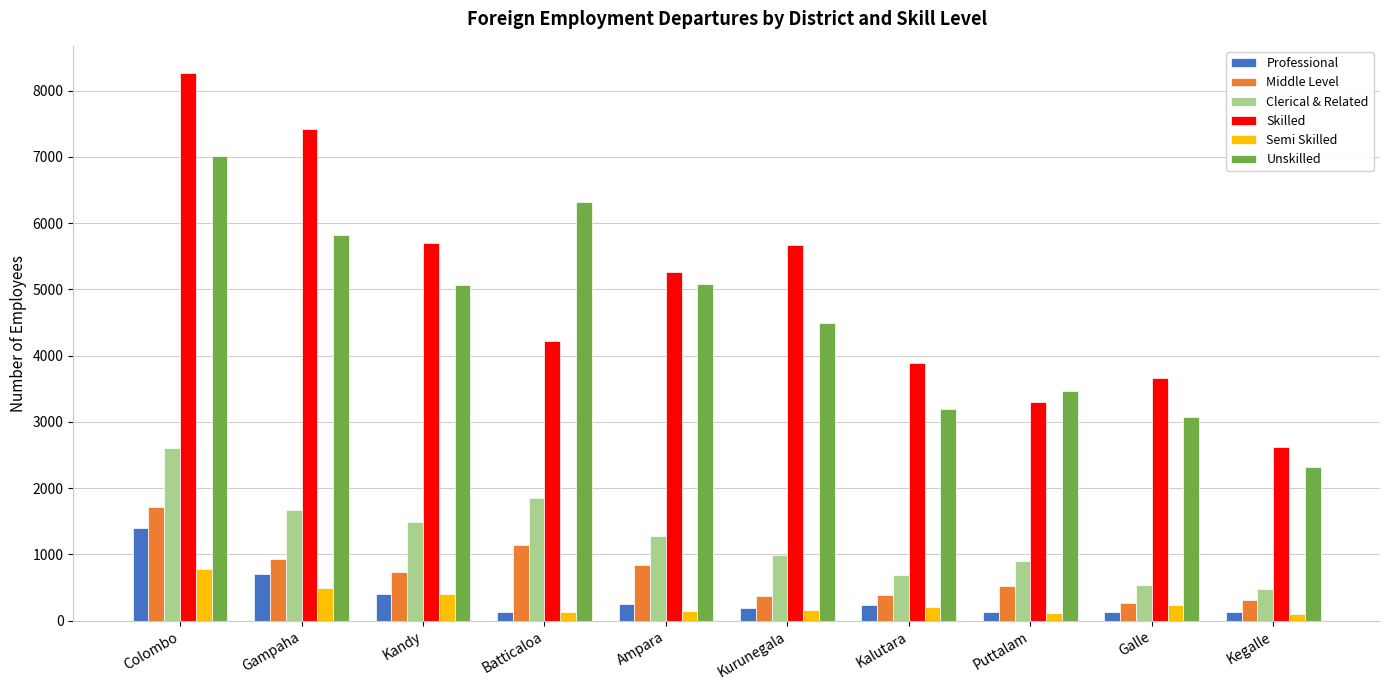

The Clerical & Related series shows 1673 at Gampaha. True or false?

True